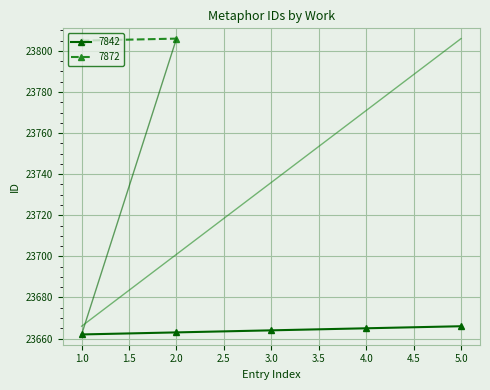

What is the sum of the values at 4.0 and 3.0?

47329